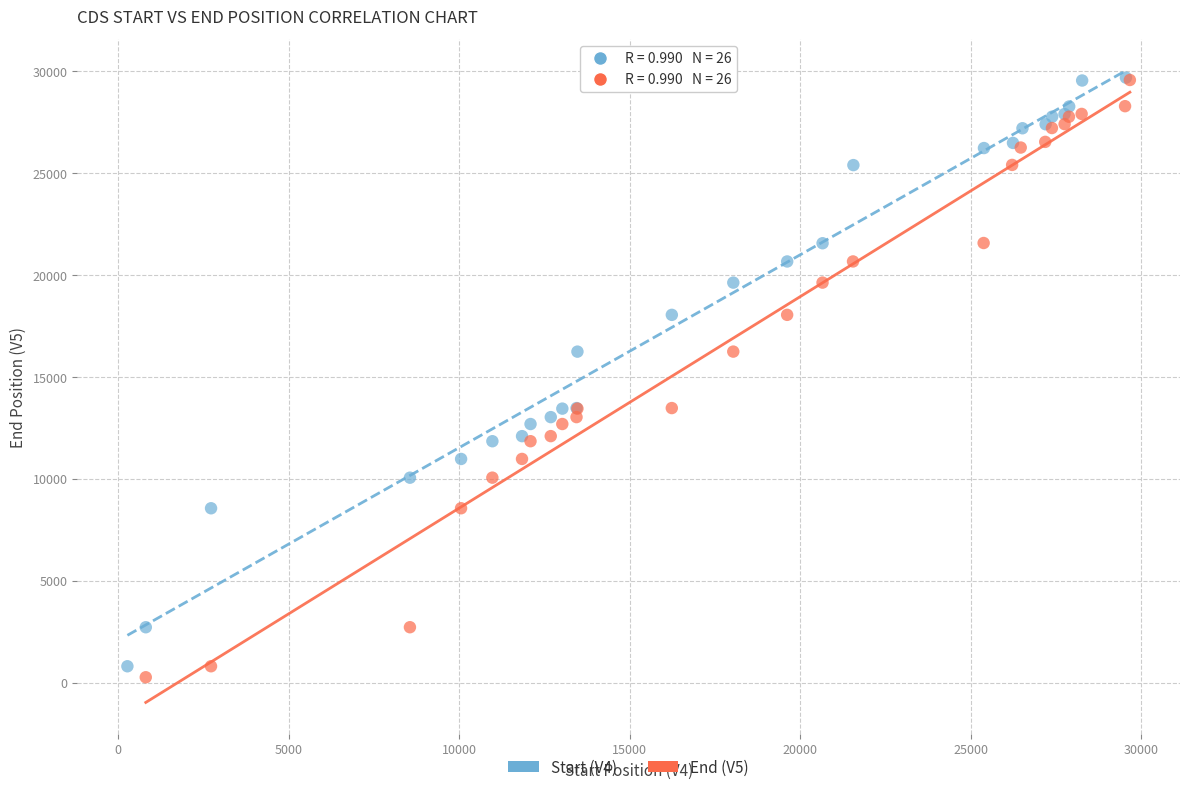

Which series has the largest Y range (max minus min)?

End (V5)